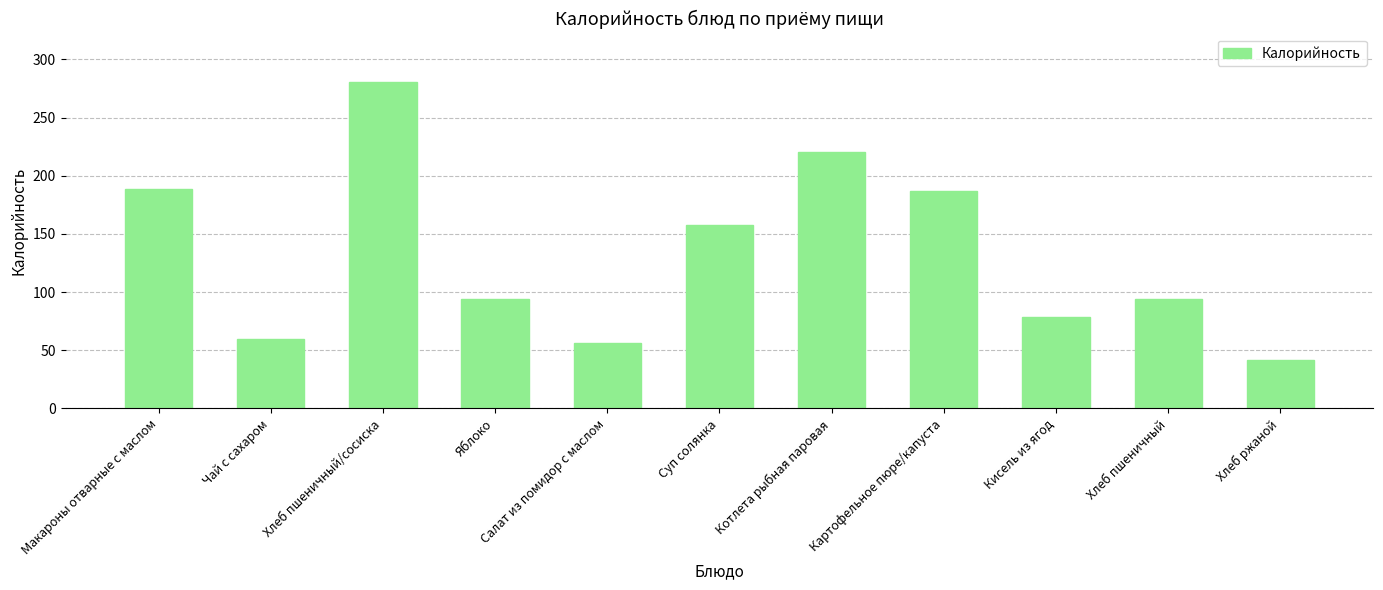

What is the change in value from Суп солянка to Хлеб пшеничный?

-64.0